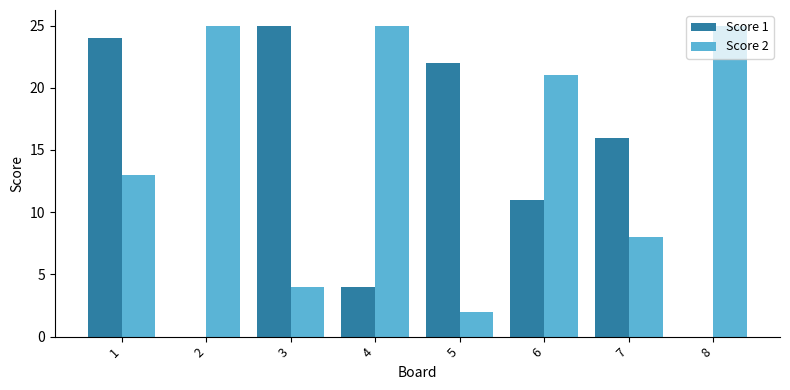

What is the maximum value shown in the chart?

25